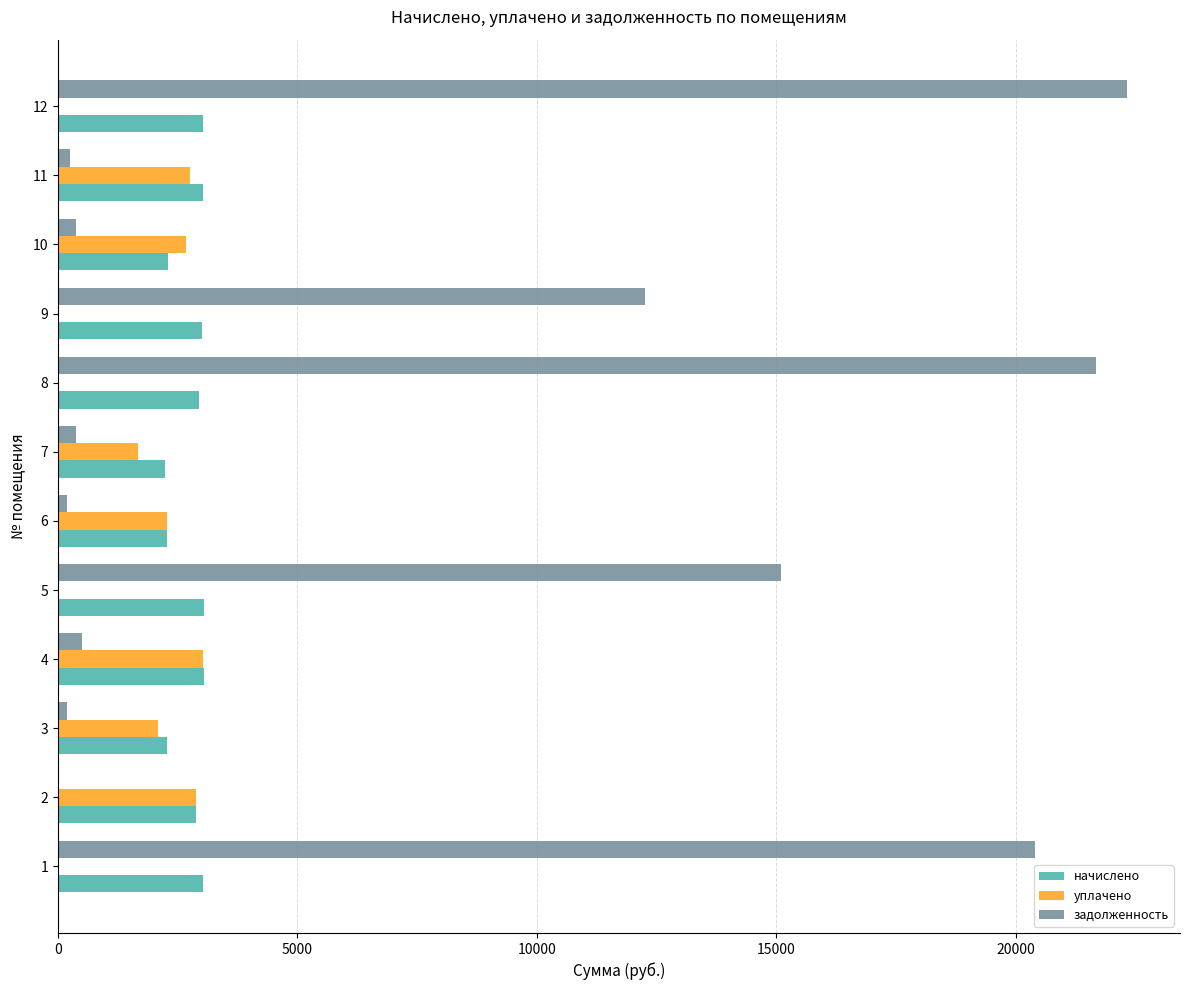

What is the sum of all задолженность values?

93633.6